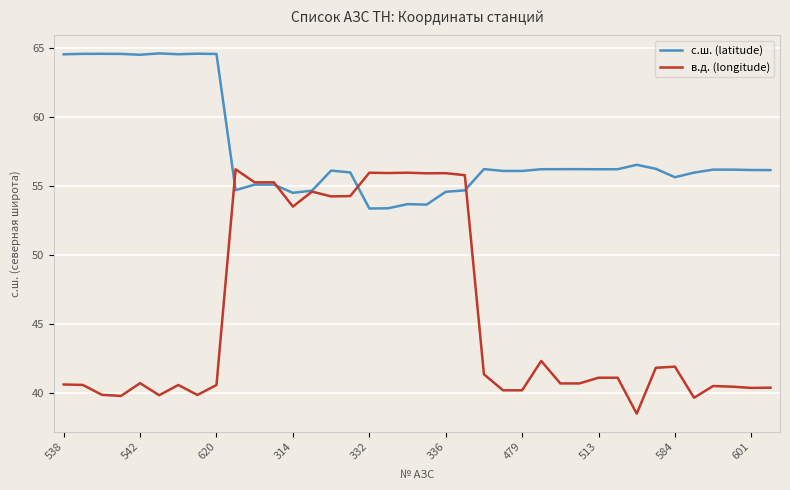

Count the number of categories in the chart.

38